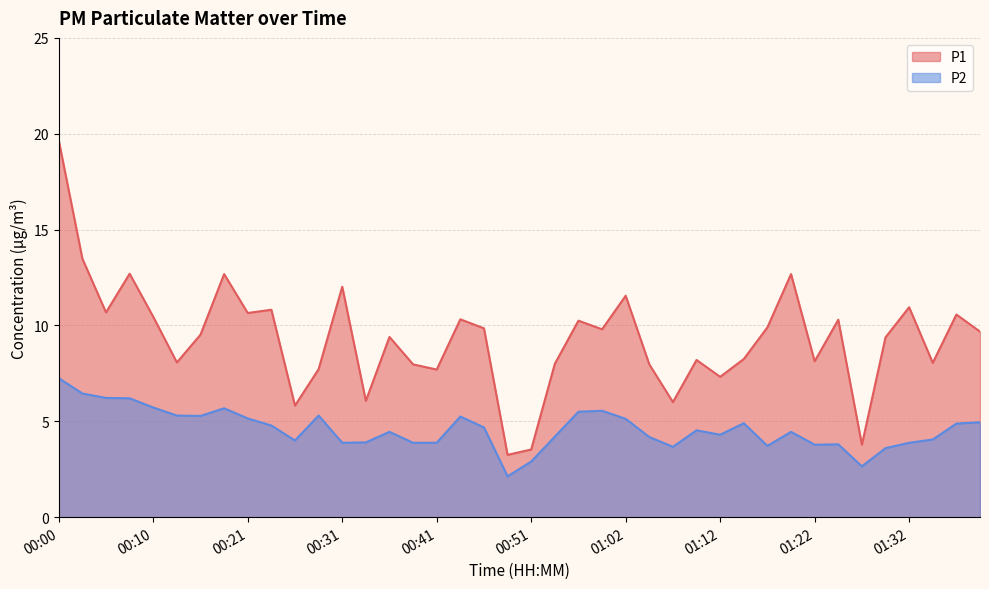

Reading left to right, list all the values displayed in this chart.

P1: 19.6	13.5	10.7	12.7	10.4	8.1	9.5	12.7	10.7	10.8	5.8	7.7	12.0	6.1	9.4	8.0	7.7	10.3	9.8	3.2	3.5	8.0	10.2	9.8	11.6	8.0	6.0	8.2	7.3	8.2	9.9	12.7	8.1	10.3	3.8	9.4	10.9	8.1	10.6	9.7
P2: 7.2	6.5	6.2	6.2	5.7	5.3	5.3	5.7	5.2	4.8	4.0	5.3	3.9	3.9	4.5	3.9	3.9	5.2	4.7	2.1	2.9	4.2	5.5	5.5	5.1	4.2	3.7	4.5	4.3	4.9	3.7	4.5	3.8	3.8	2.6	3.6	3.9	4.0	4.9	5.0